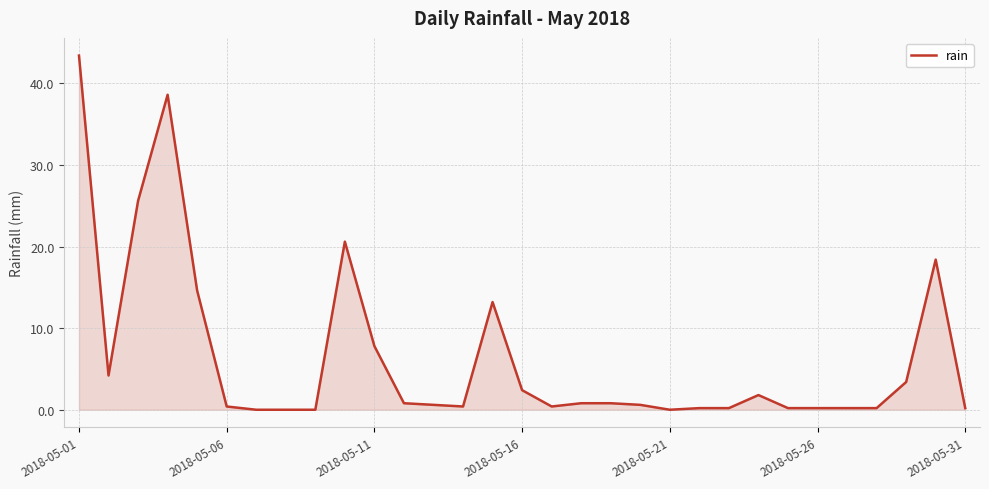

What is the greatest value displayed?

43.4